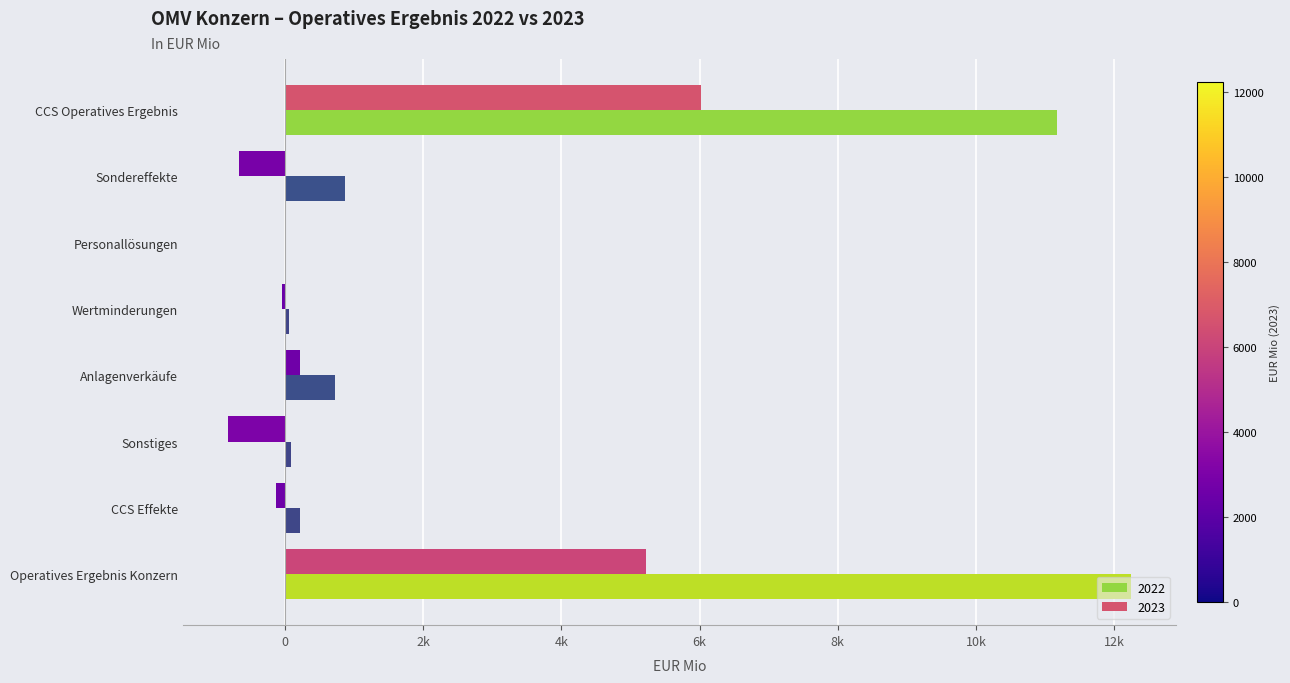

Which series has the largest total across all categories?

2022